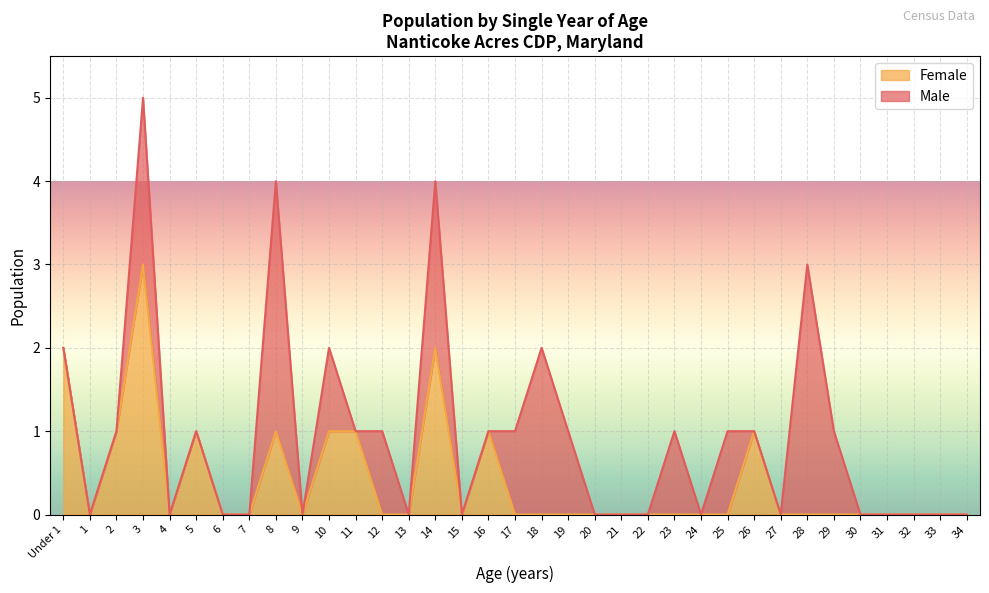

Reading left to right, what are all the values shown in this chart?

Under 1=2	1=0	2=1	3=3	4=0	5=1	6=0	7=0	8=1	9=0	10=1	11=1	12=0	13=0	14=2	15=0	16=1	17=0	18=0	19=0	20=0	21=0	22=0	23=0	24=0	25=0	26=1	27=0	28=0	29=0	30=0	31=0	32=0	33=0	34=0